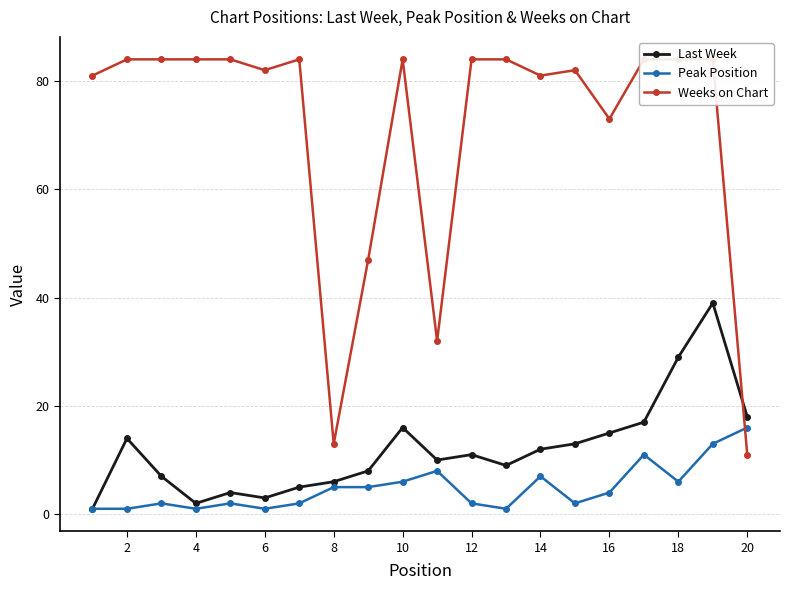

Does the chart display data point markers on the line(s)?

Yes